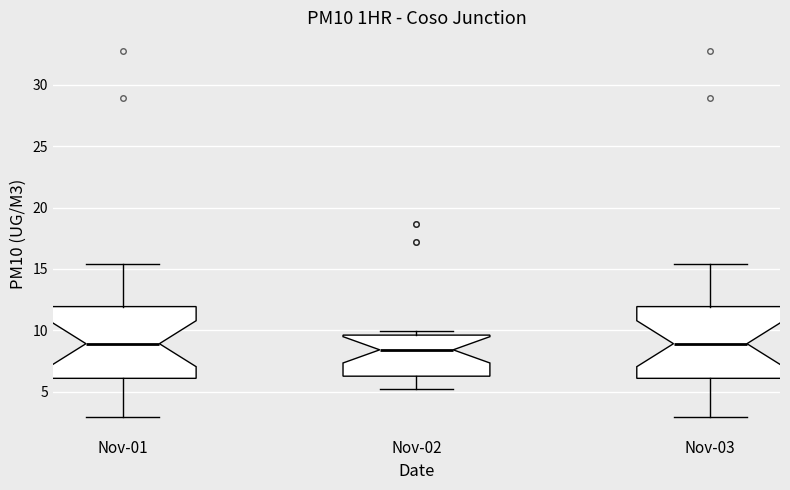

Where does the upper whisker of the box for Nov-03 end on the y-axis? The values are not printed on the chart, so give them approximately, as read against the axis.

15.5